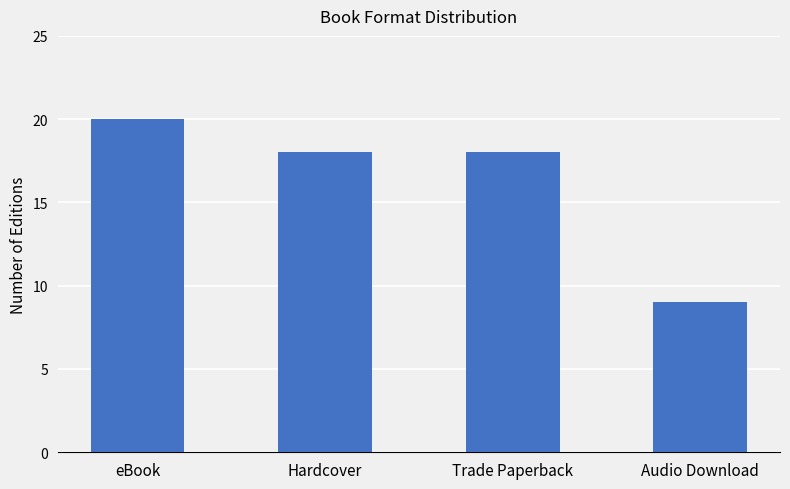

What is the label of the 4th bar from the left?

Audio Download